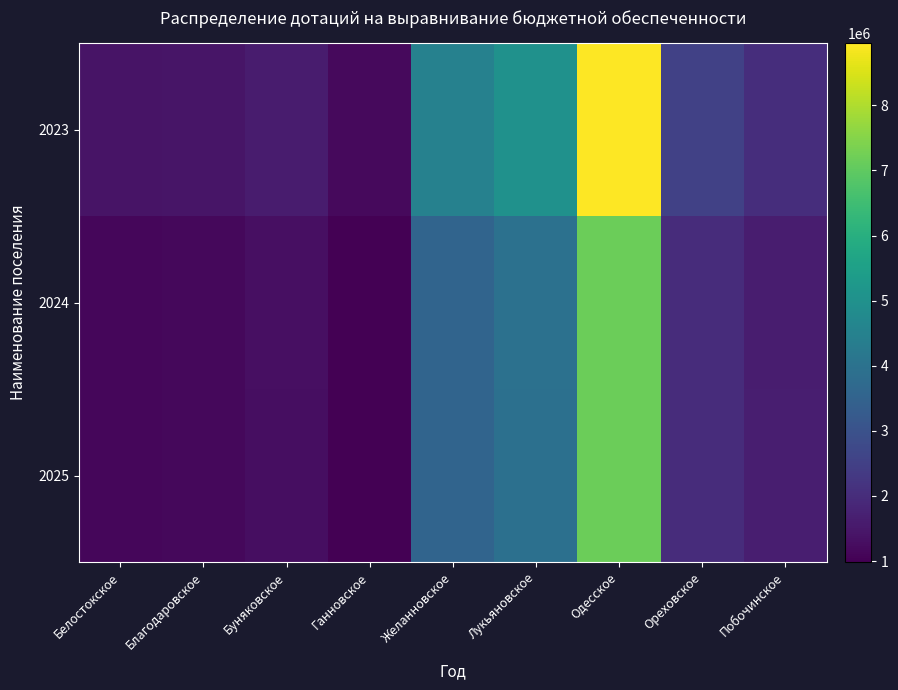

What is the greatest value displayed?

8954508.5